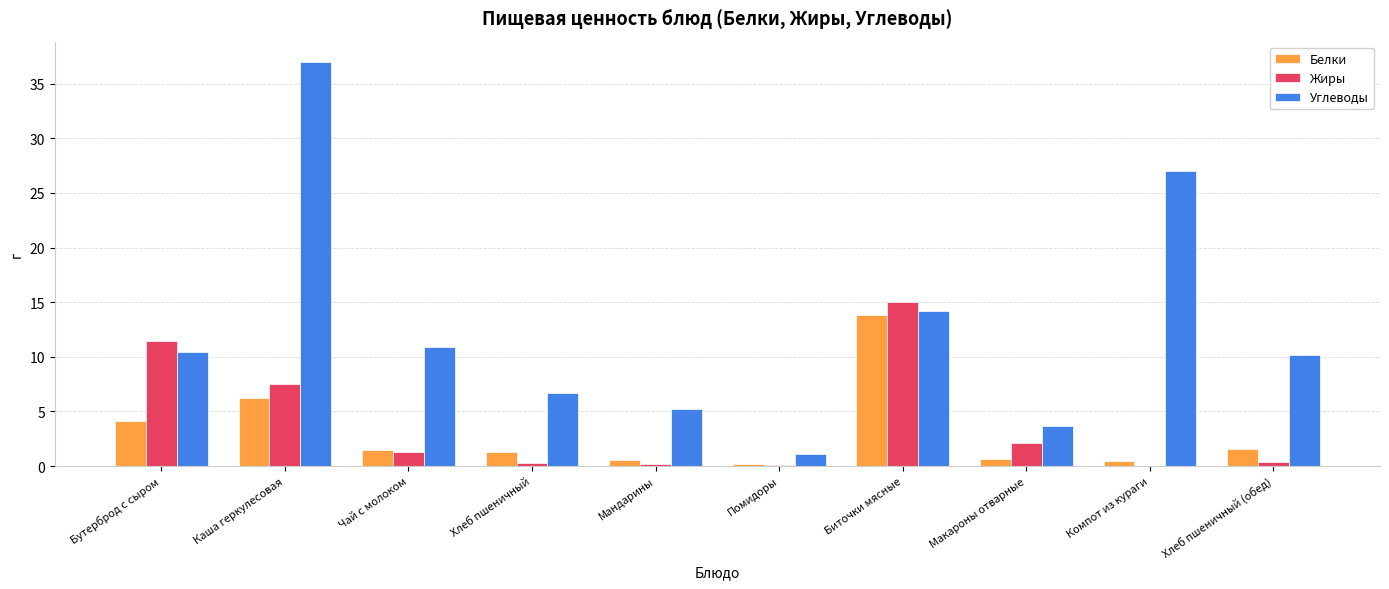

Which series changed the most between Биточки мясные and Макароны отварные?

Белки